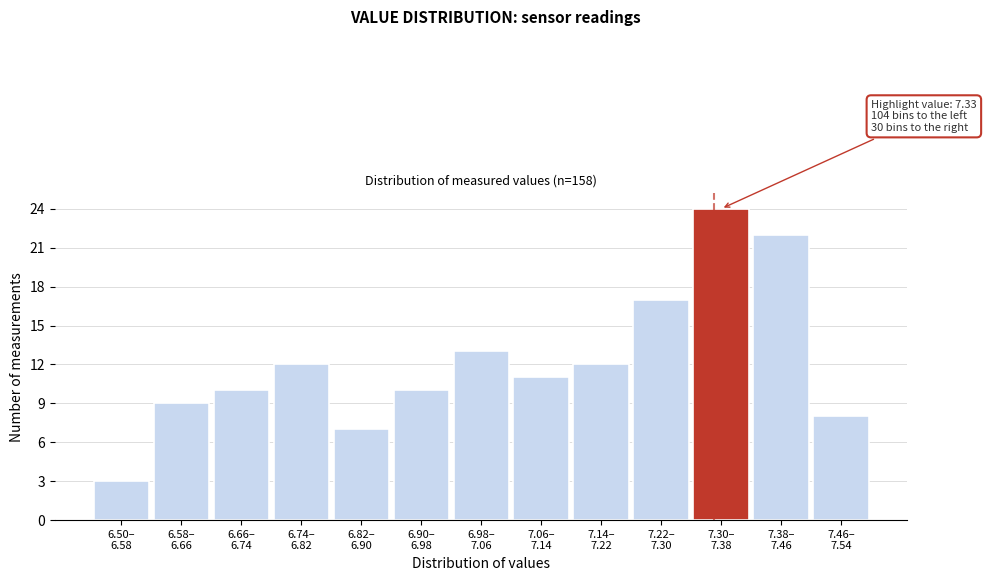

Reading left to right, list all the values displayed in this chart.

3	9	10	12	7	10	13	11	12	17	24	22	8